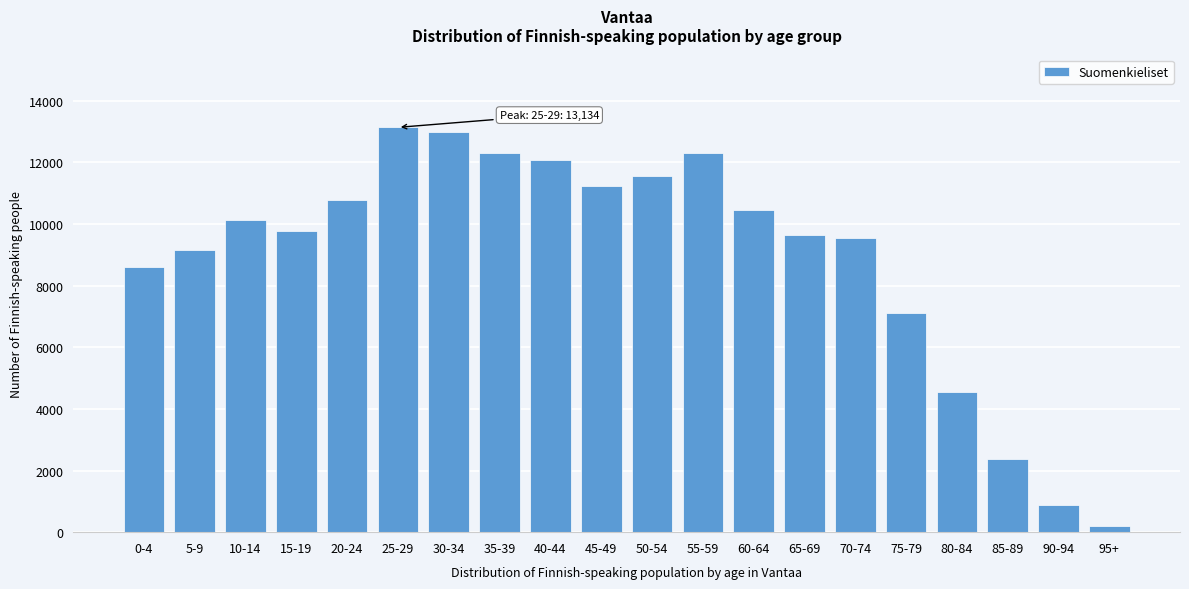

What is the change in value from 15-19 to 40-44?

+2277